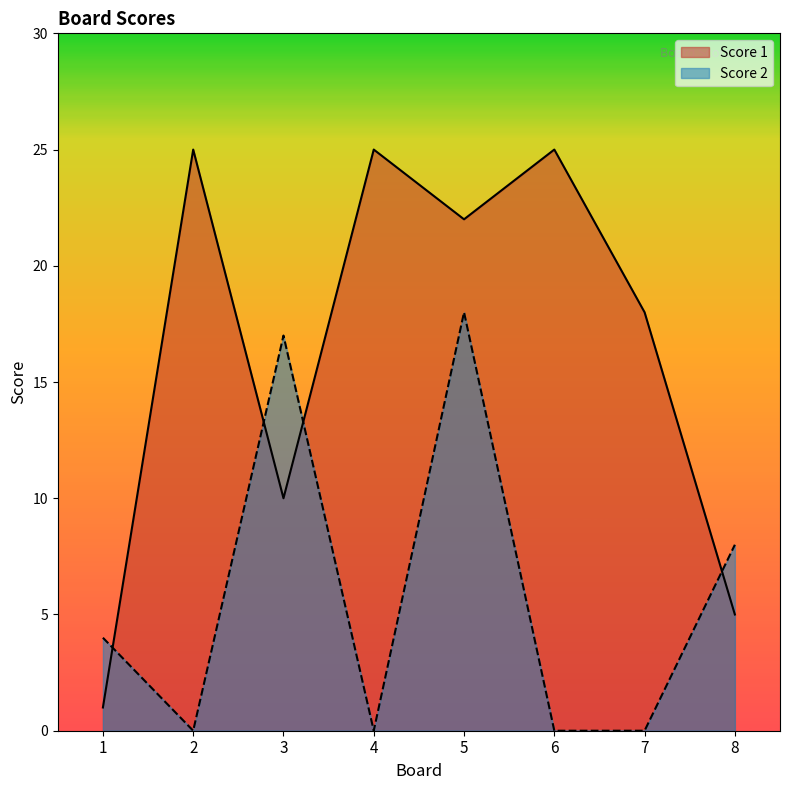

True or false: Score 2 and Score 1 intersect in this chart.

True